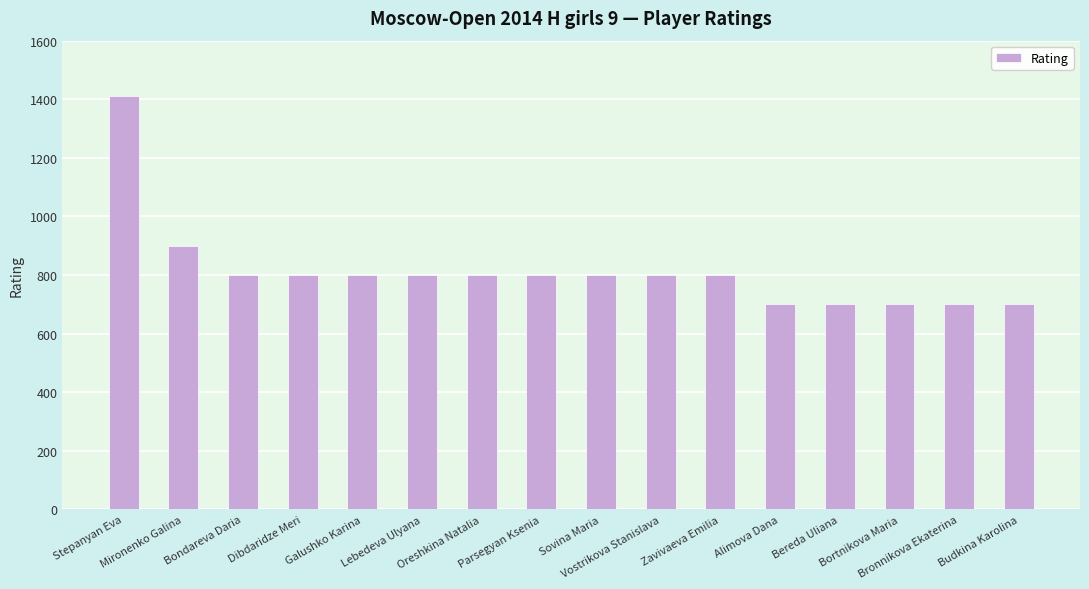

Which label corresponds to the largest value in the chart?

Stepanyan Eva